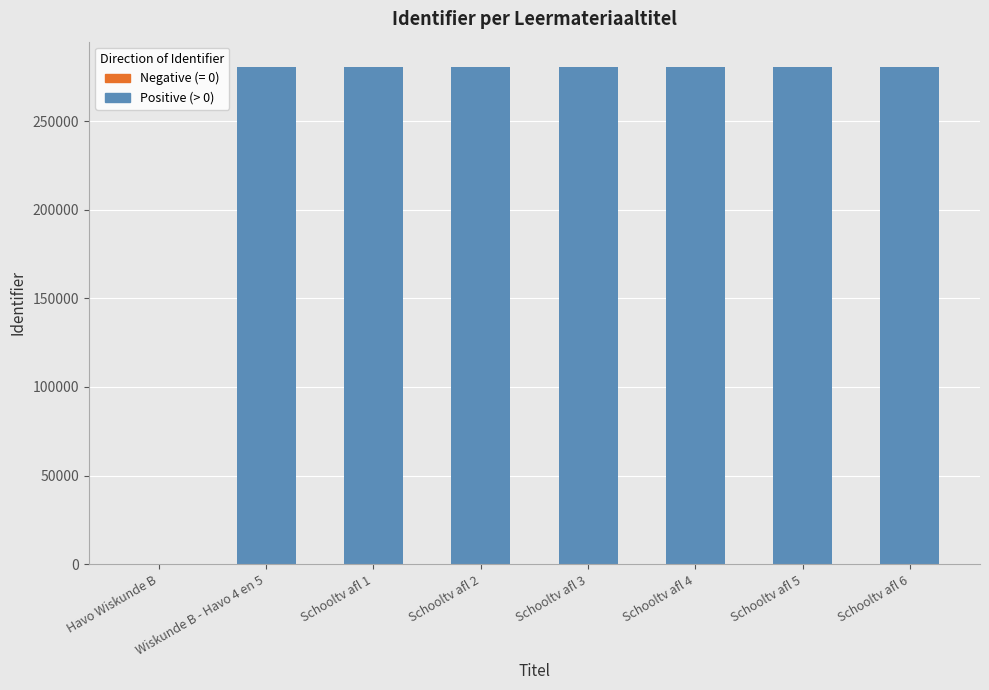

What is the greatest value displayed?

280885